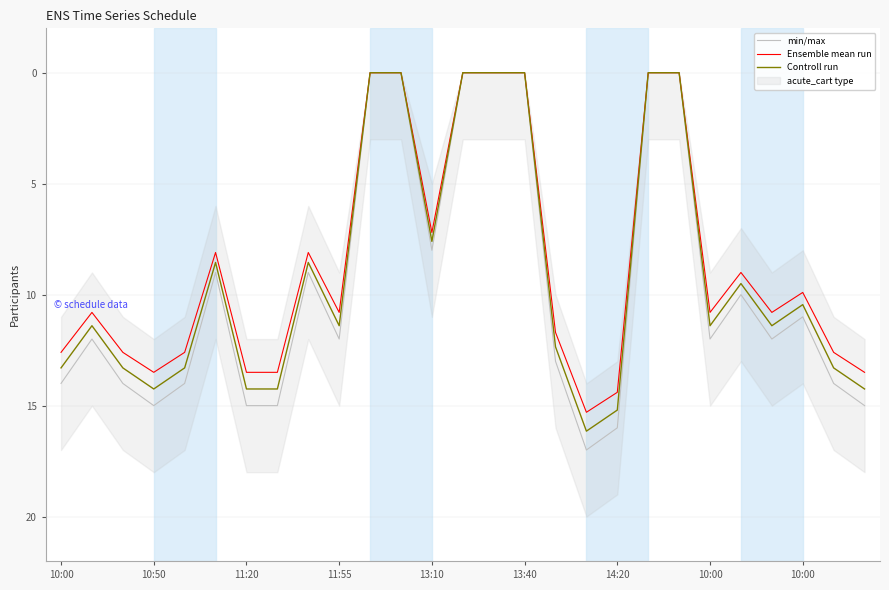

What is the difference between the maximum and minimum values in the min/max series?

17.0